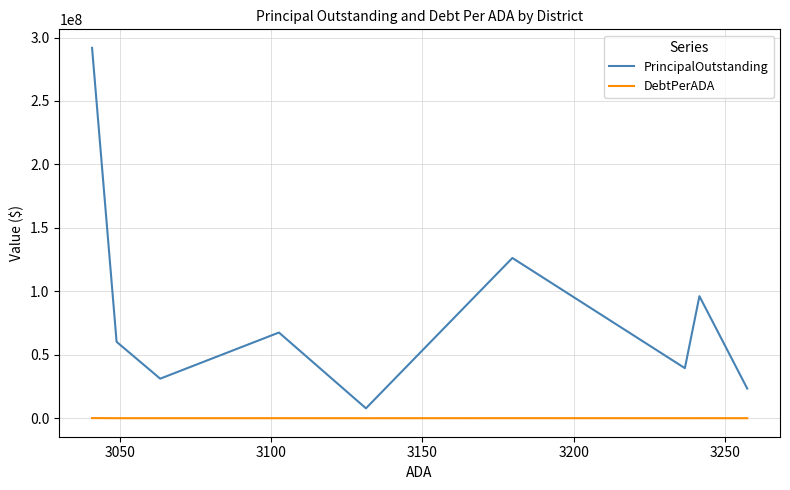

True or false: DebtPerADA and PrincipalOutstanding intersect in this chart.

False